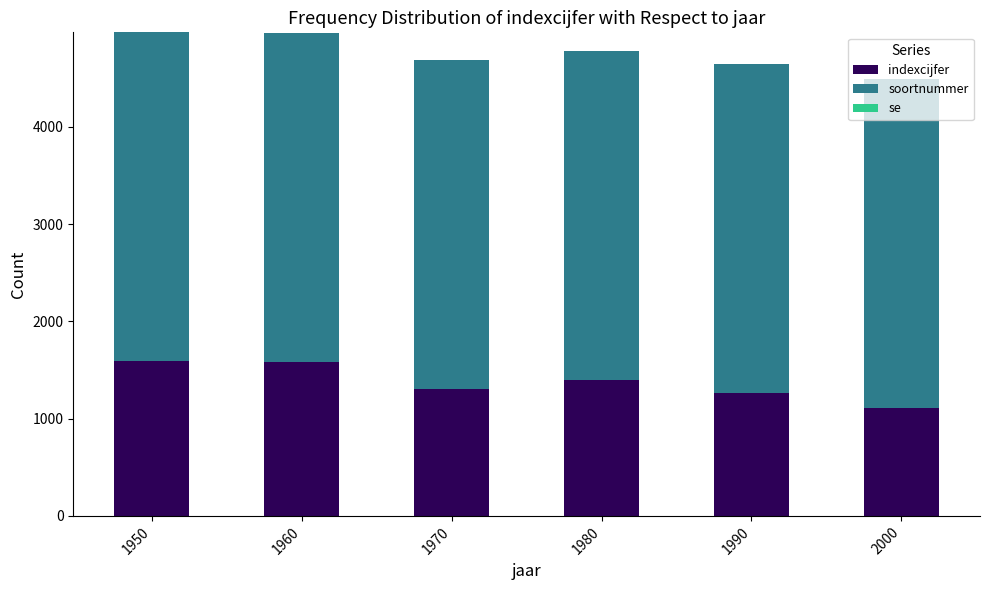

What is the sum of all indexcijfer values?

8247